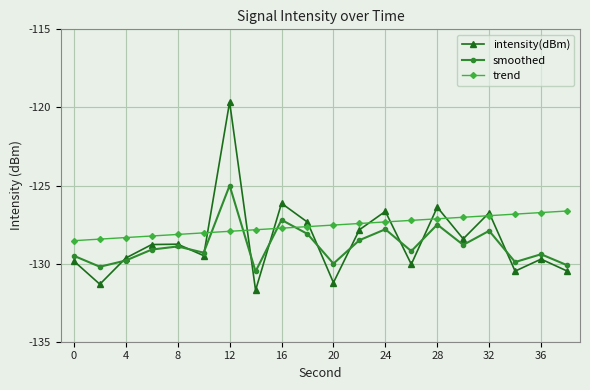

How many interior local peaks does the smoothed series have?

7